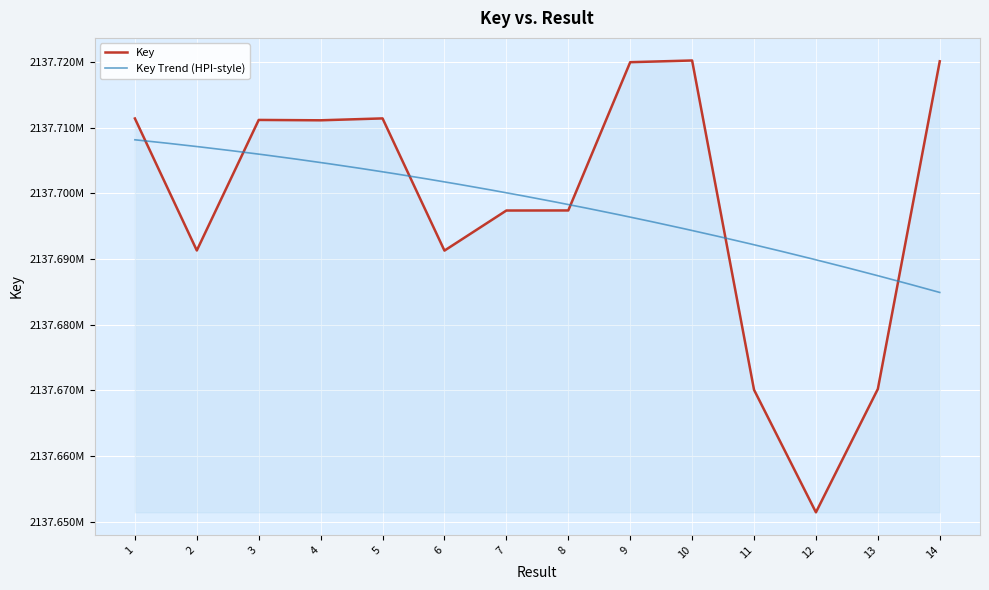

What is the difference between the values at 14 and 12?

68668